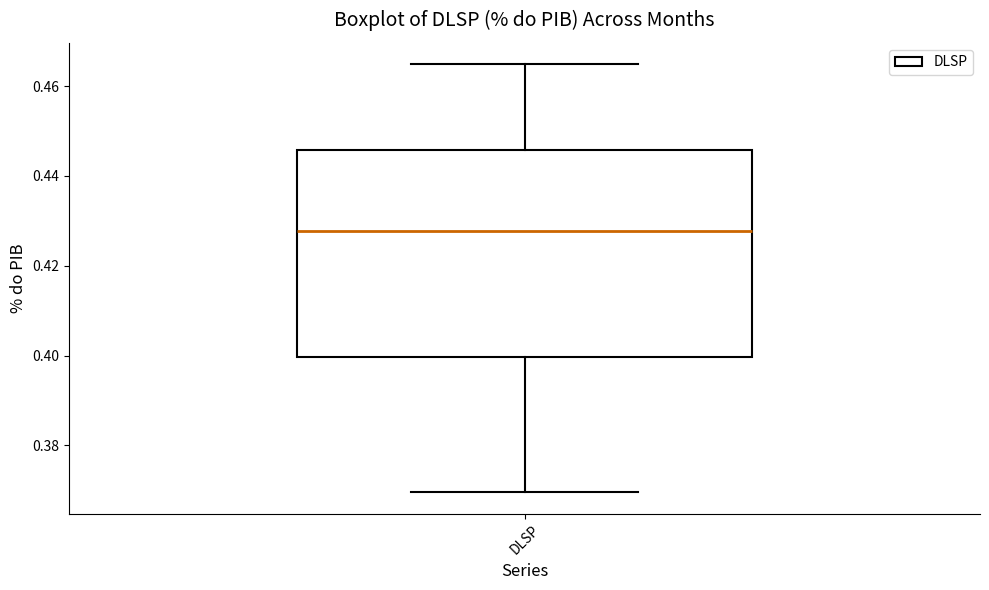

Transcribe this box plot: give where the median line is, the range the box spans, and where the two whiskers end, as read against the y-axis. The values are not printed on the chart, so give them approximately, as read against the axis.

median 0.428, box 0.400 to 0.446, whiskers 0.370 to 0.464